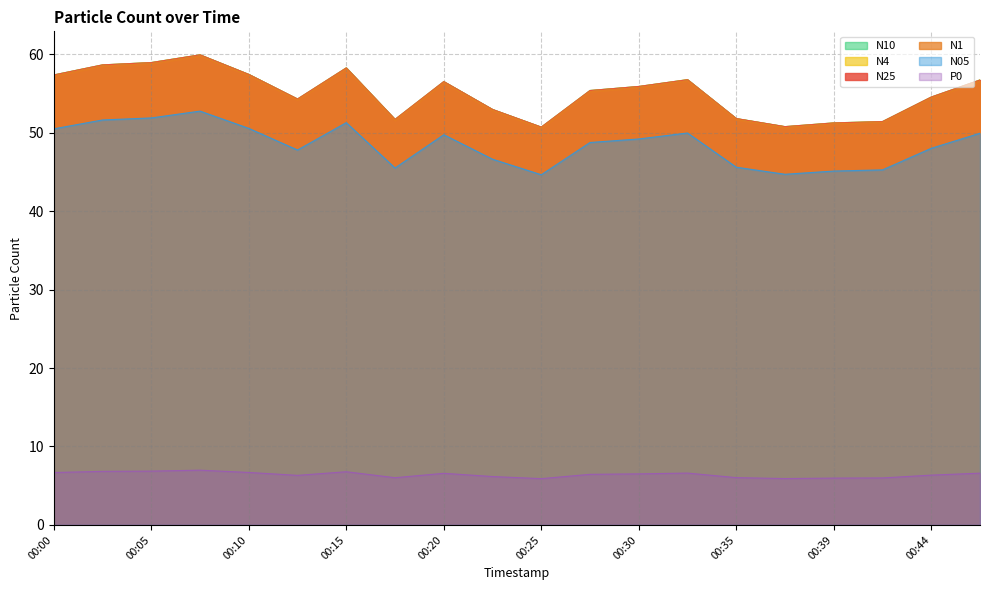

Is the value of P0 at 00:05 greater than the value of N25 at 00:12?

No